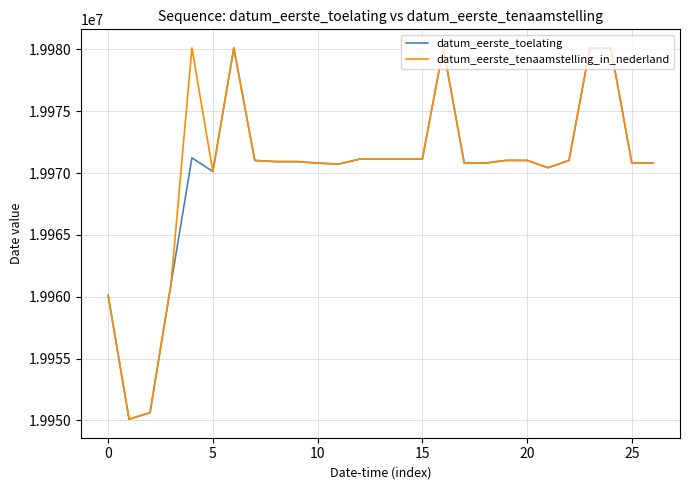

Is this an area chart (filled region under the line)?

No